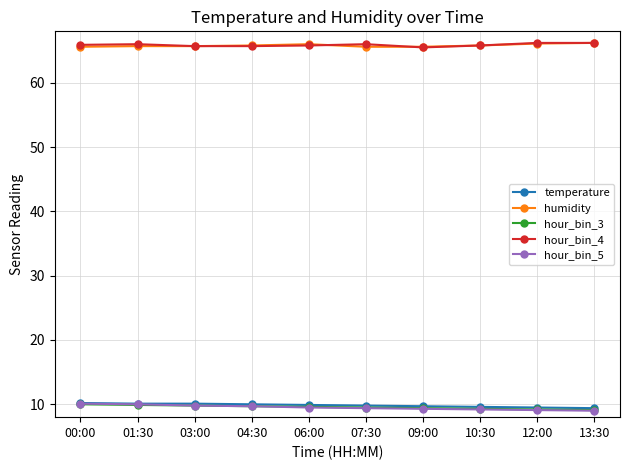

What is the highest value of the hour_bin_4 series?

66.2